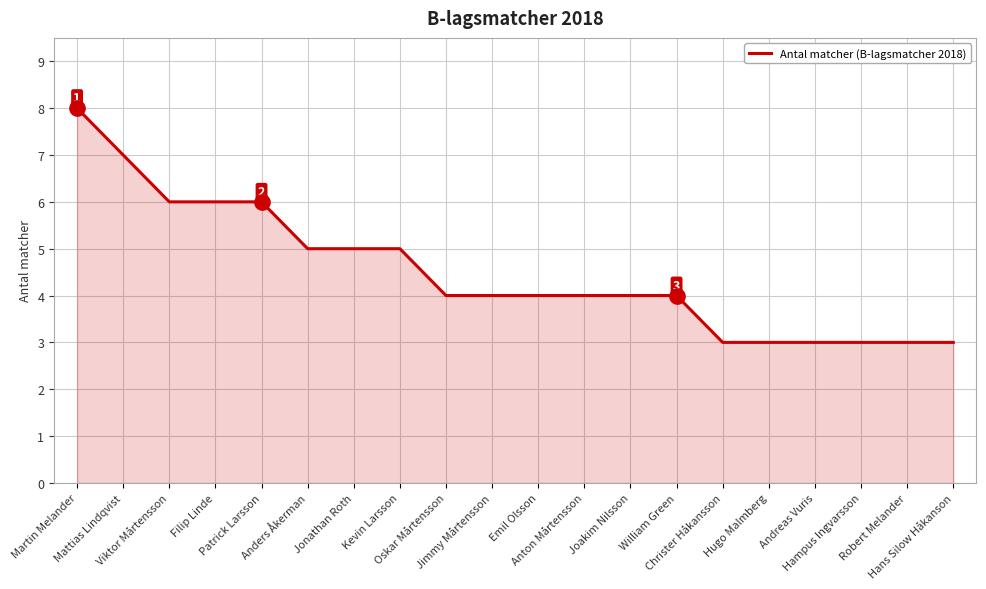

What is the minimum value shown in the chart?

3